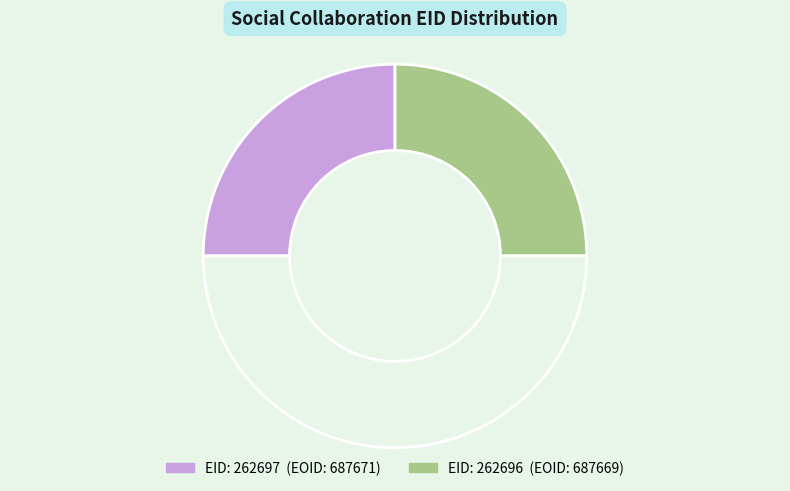

Count the number of slices in the pie.

3